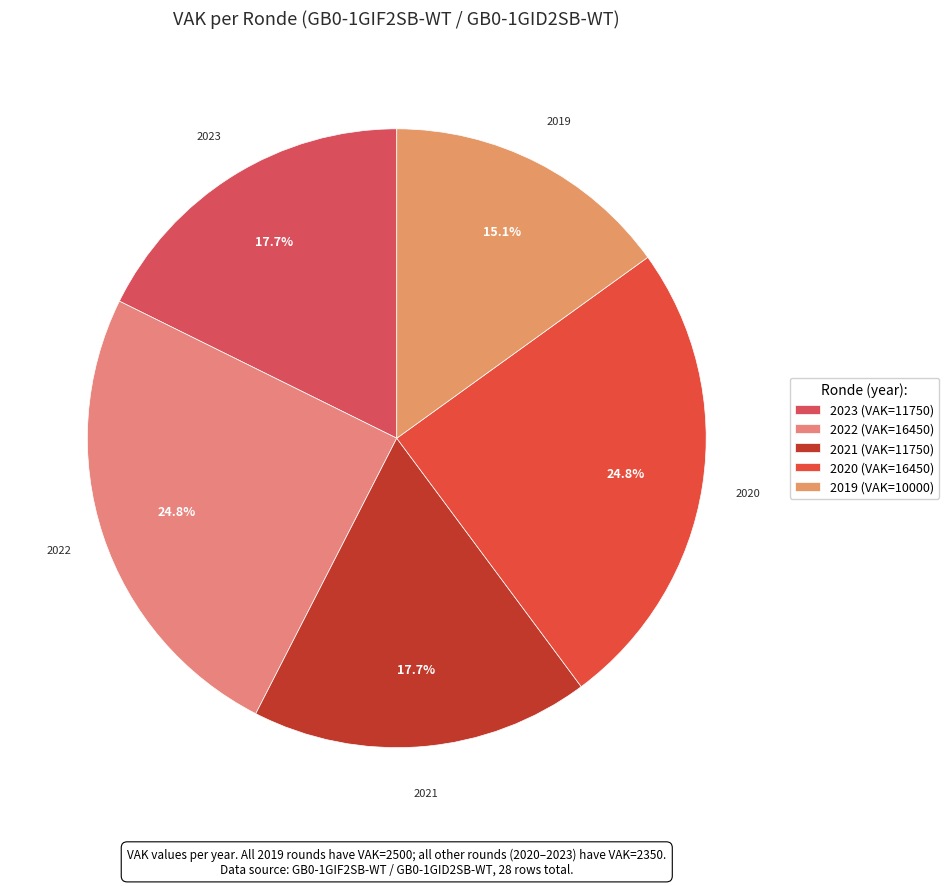

What is the smallest slice in the pie chart?

2019 (VAK=10000)